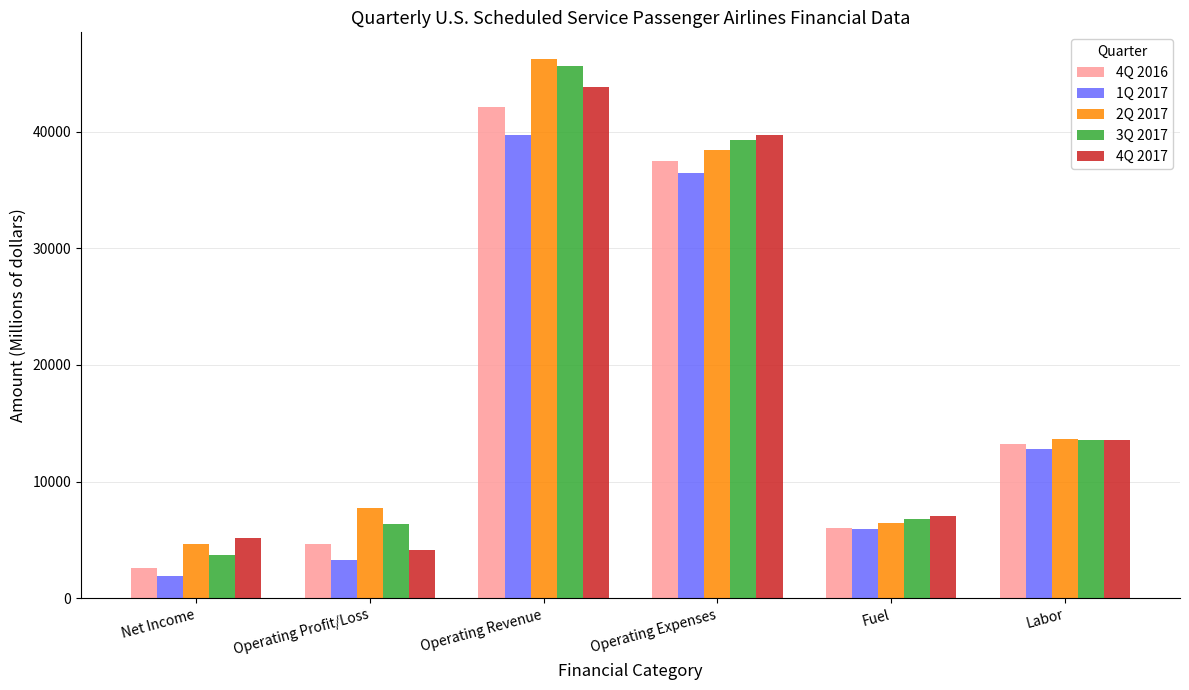

At how many categories does at least one series exceed 26362?

2